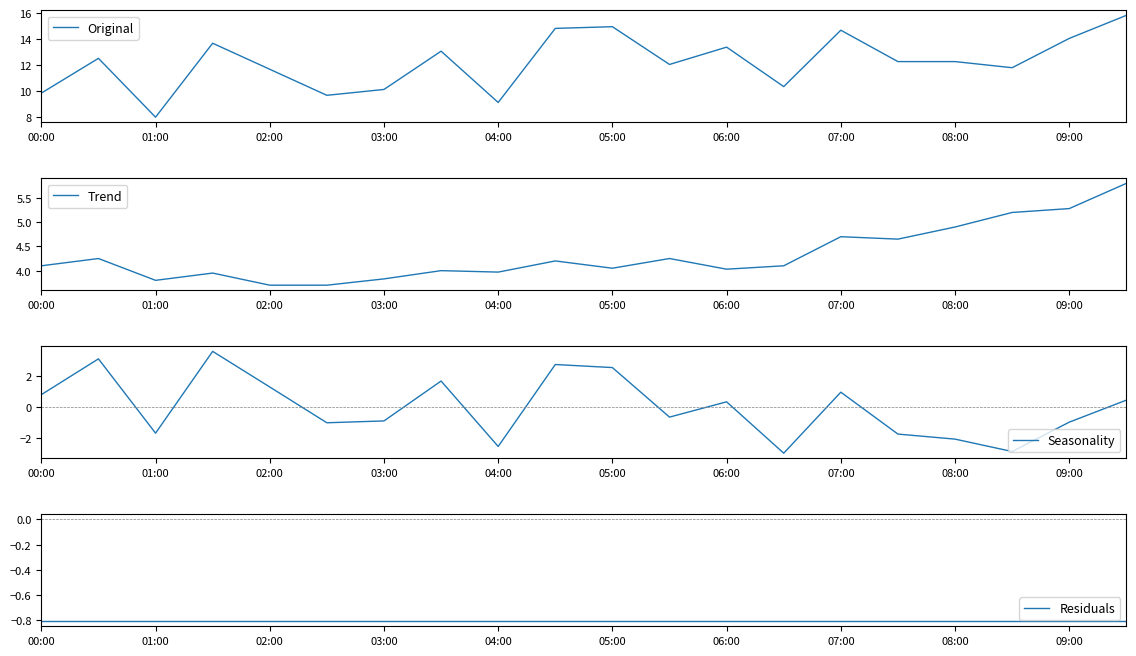

In Residuals, how many points are higher than both neighbors (excluding endpoints)?

2